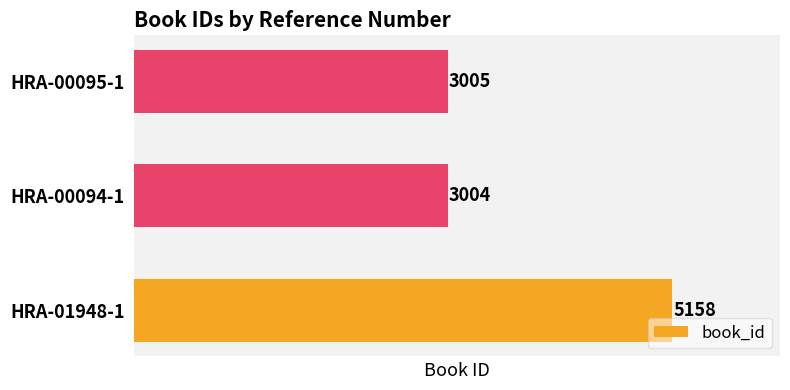

Are the bars horizontal?

Yes